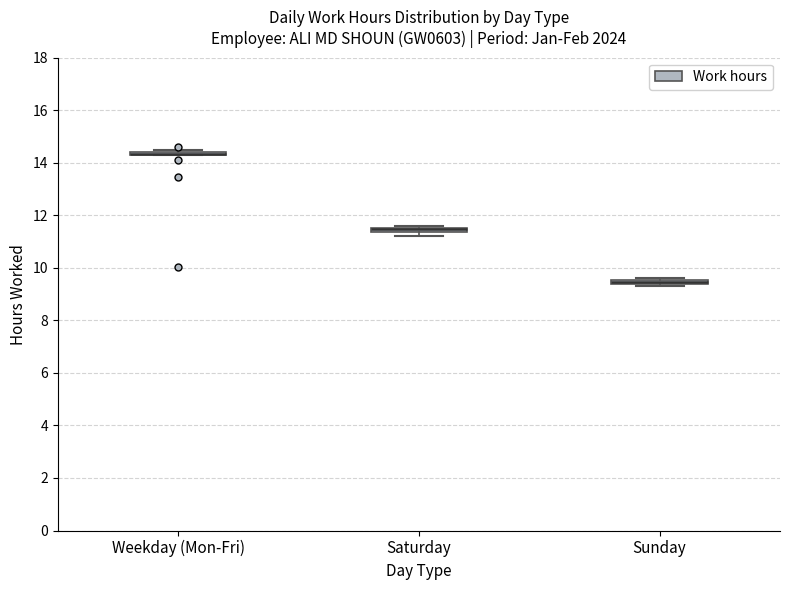

Where is the lower edge of the box for Saturday on the y-axis? The values are not printed on the chart, so give them approximately, as read against the axis.

11.4